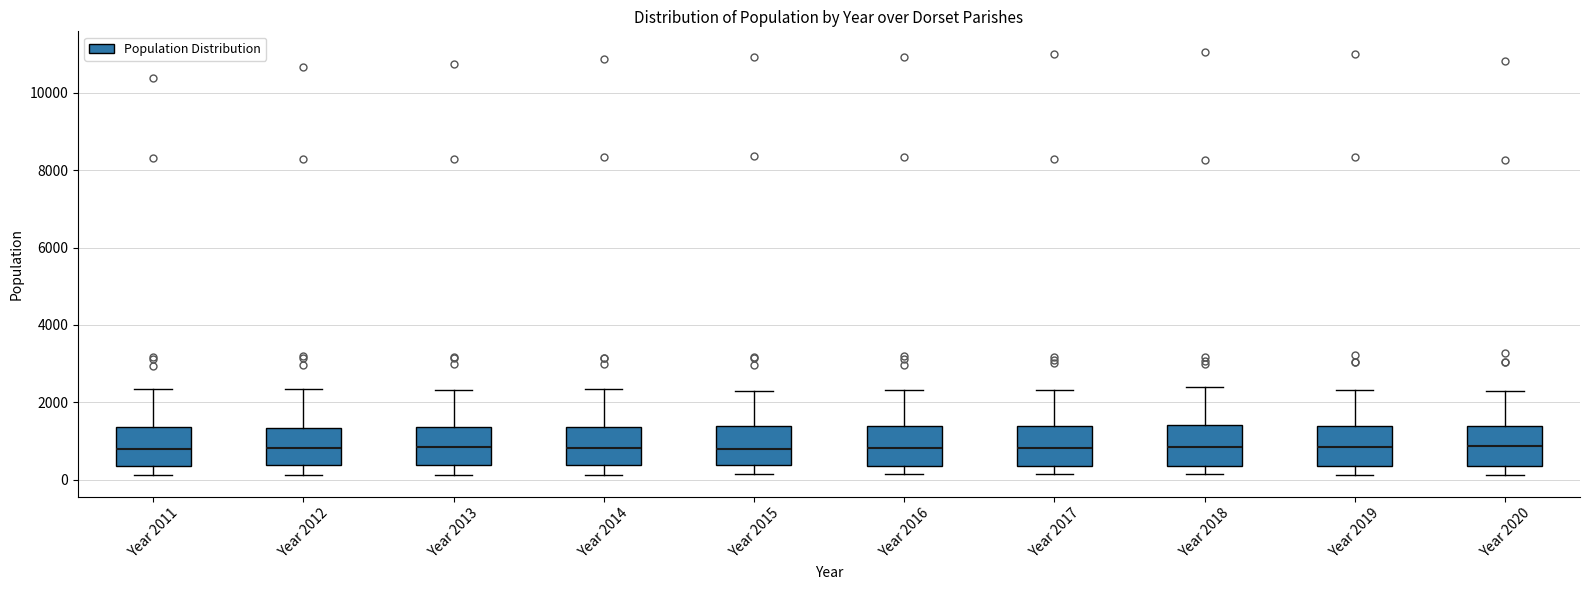

Where does the upper whisker of the box for Year 2020 end on the y-axis? The values are not printed on the chart, so give them approximately, as read against the axis.

2200